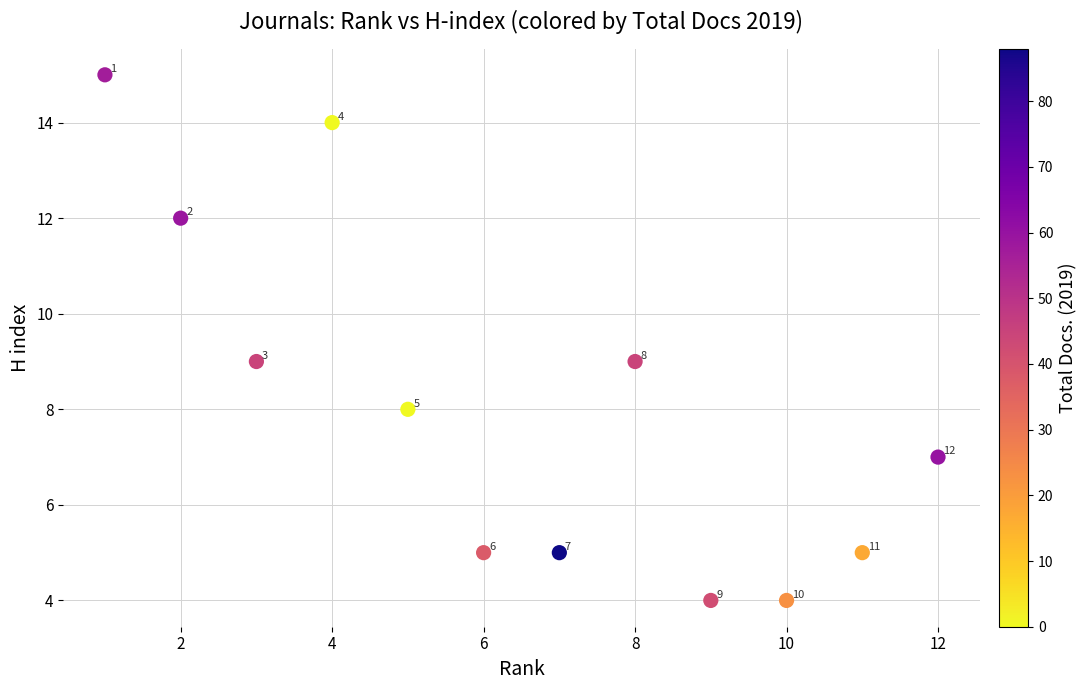

What Y value in the scatter plot is closest to 9?

9